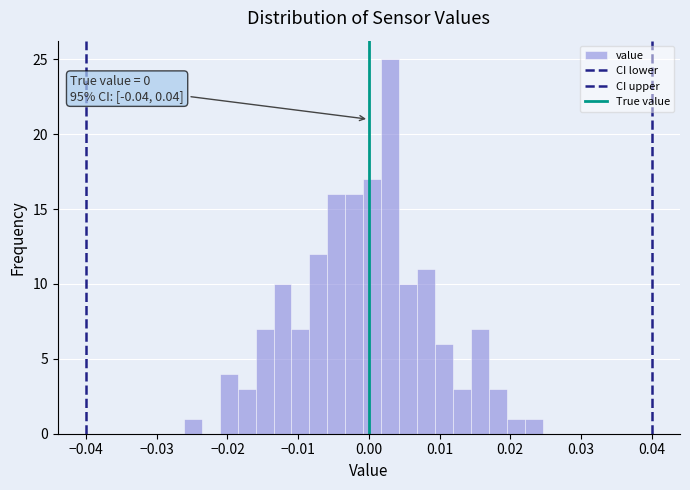

Read against the x-axis, roughly where is the centre of the tallest bar?

0.003